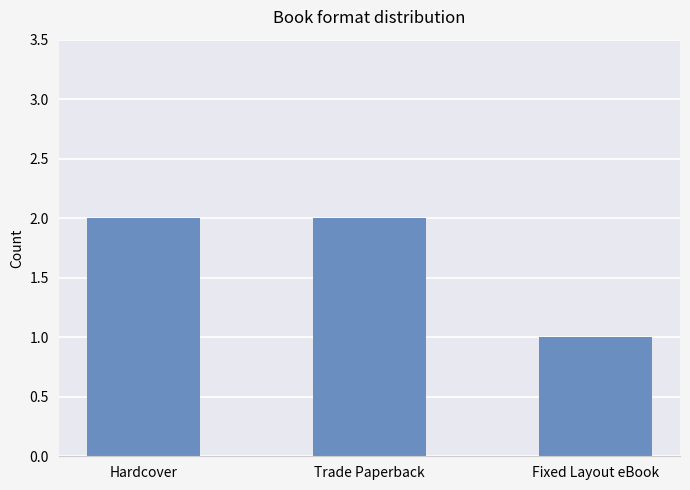

Reading right to left, transcribe all the data shown in this chart.

Fixed Layout eBook=1	Trade Paperback=2	Hardcover=2